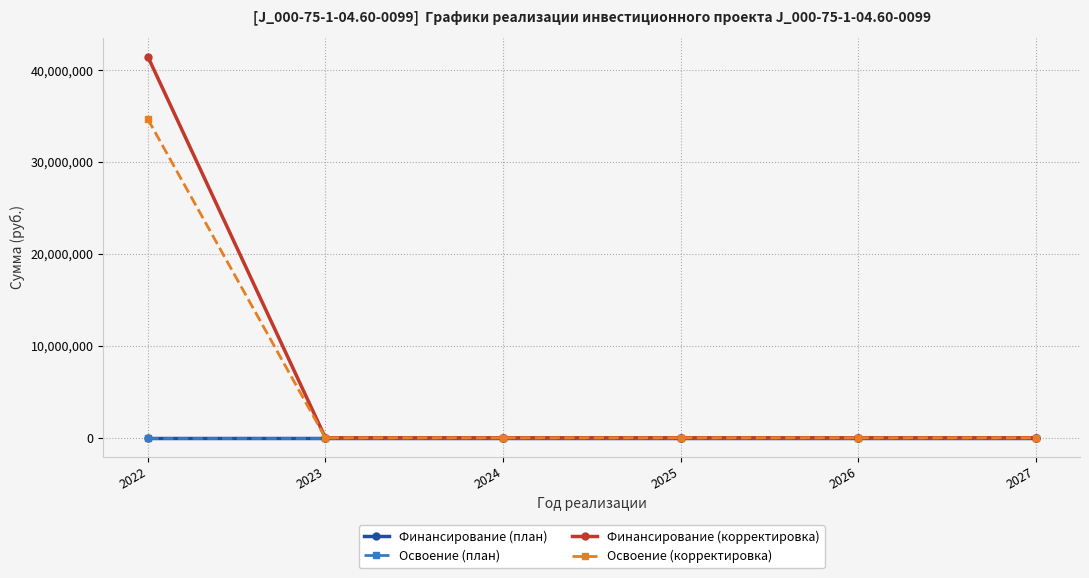

Count the number of data series in this chart.

4